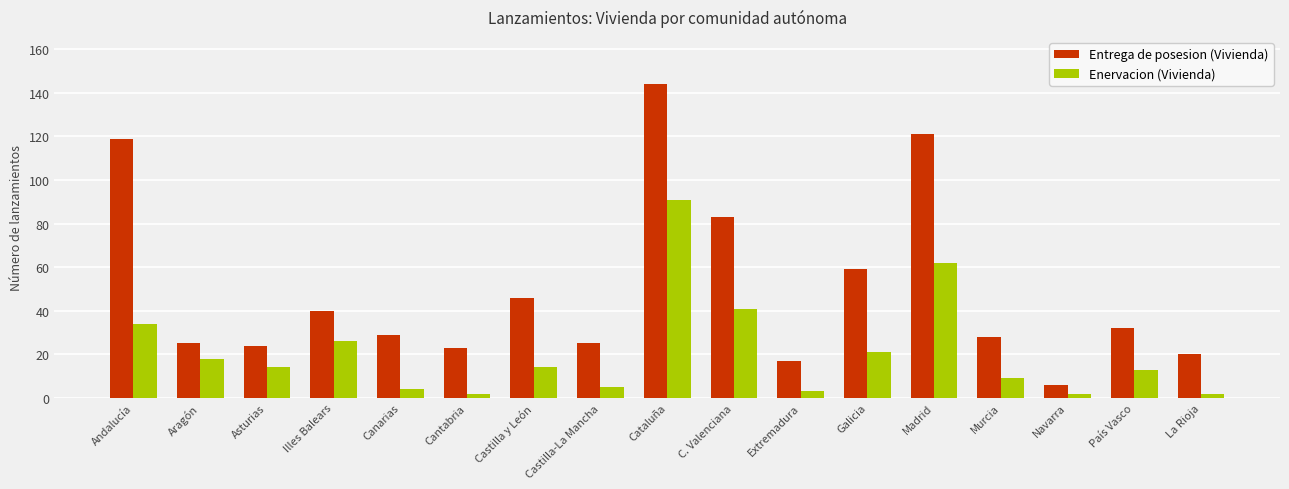

What is the difference between the Enervacion (Vivienda) values at Illes Balears and Cataluña?

65